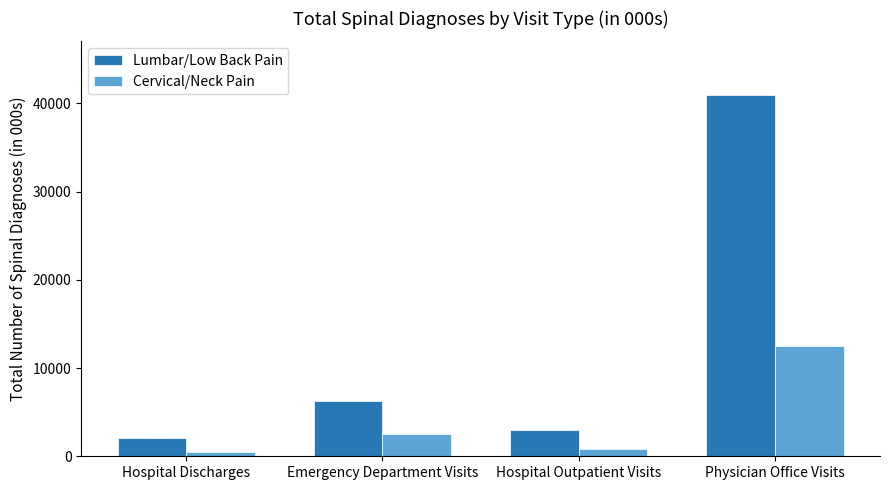

At which category is the sum across all series the highest?

Physician Office Visits